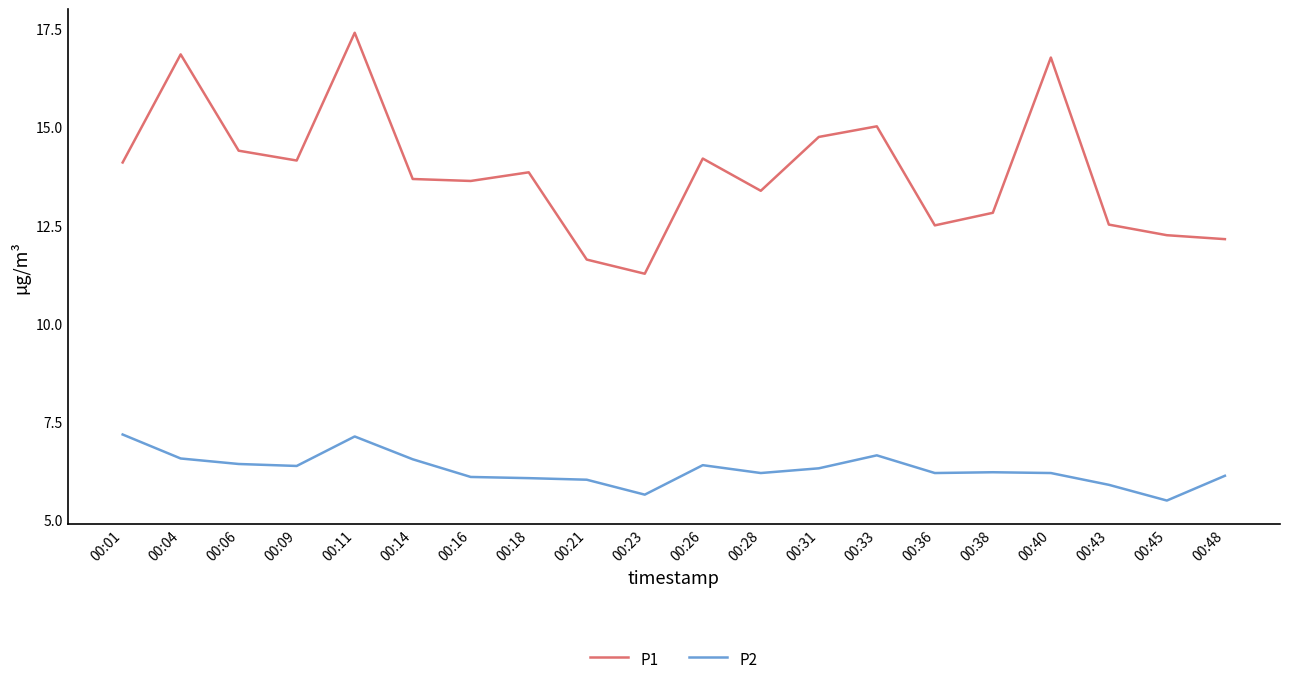

Read the P2 value at 00:31.

6.3